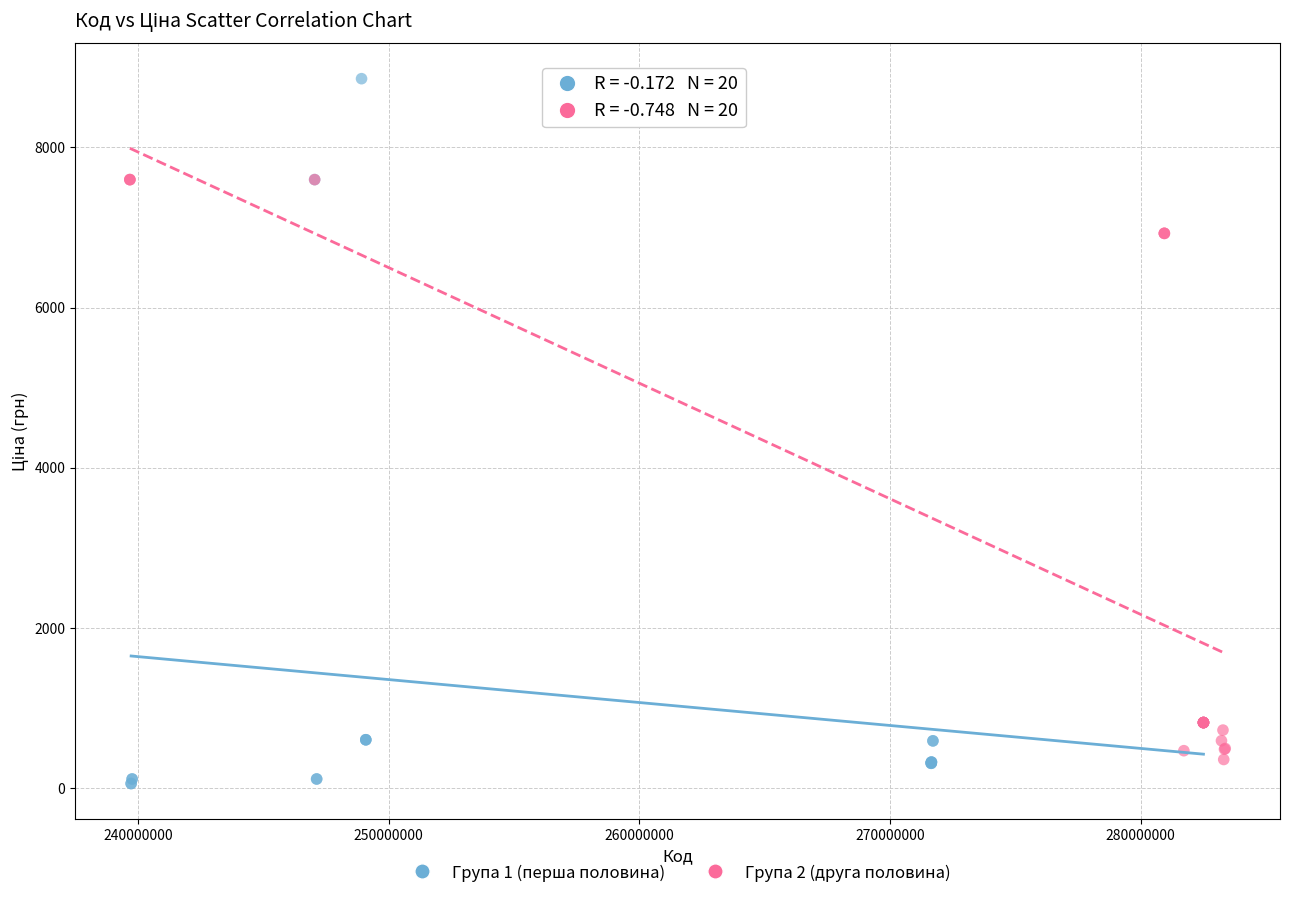

Which series has the largest Y range (max minus min)?

Група 1 (перша половина)